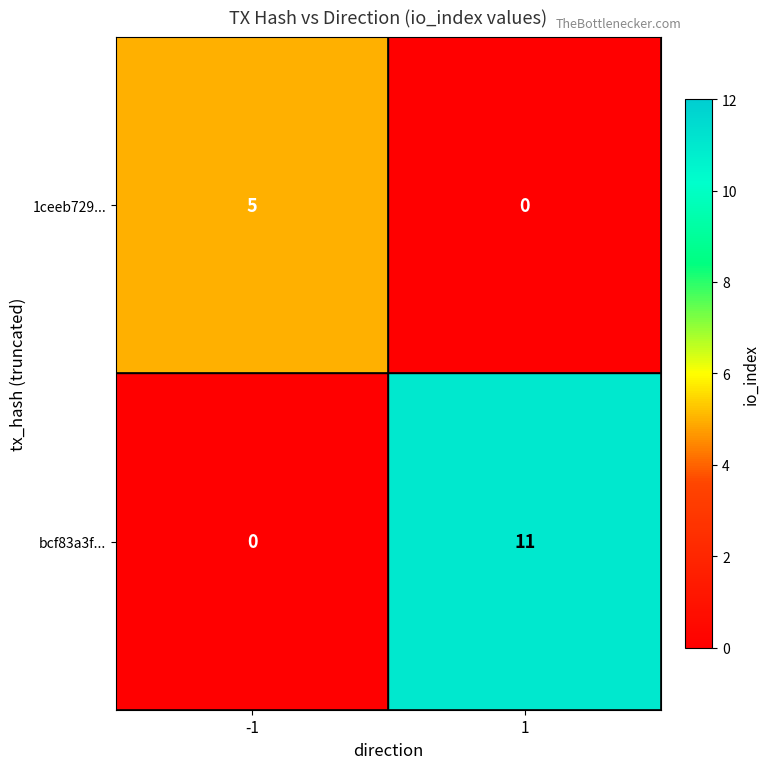

What is the difference between the maximum and minimum values in the bcf83a3f... series?

11